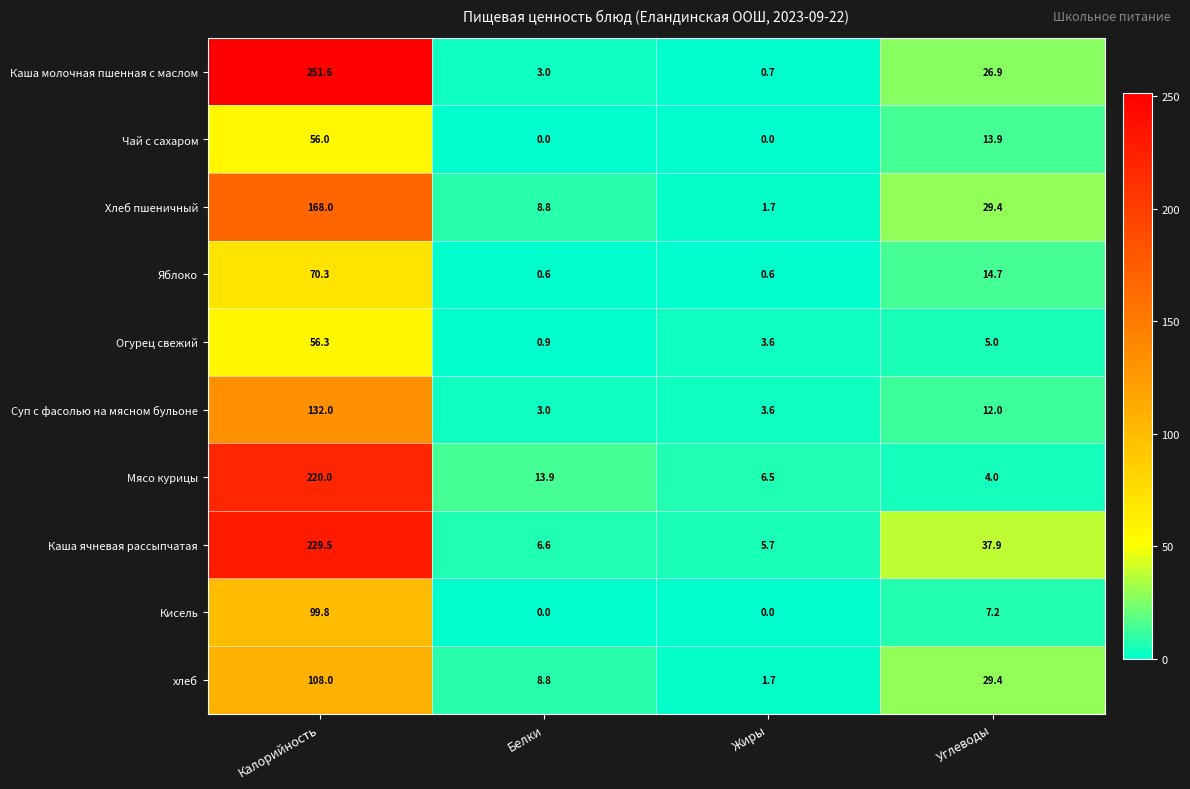

Which category has the highest value in the Суп с фасолью на мясном бульоне series?

Калорийность